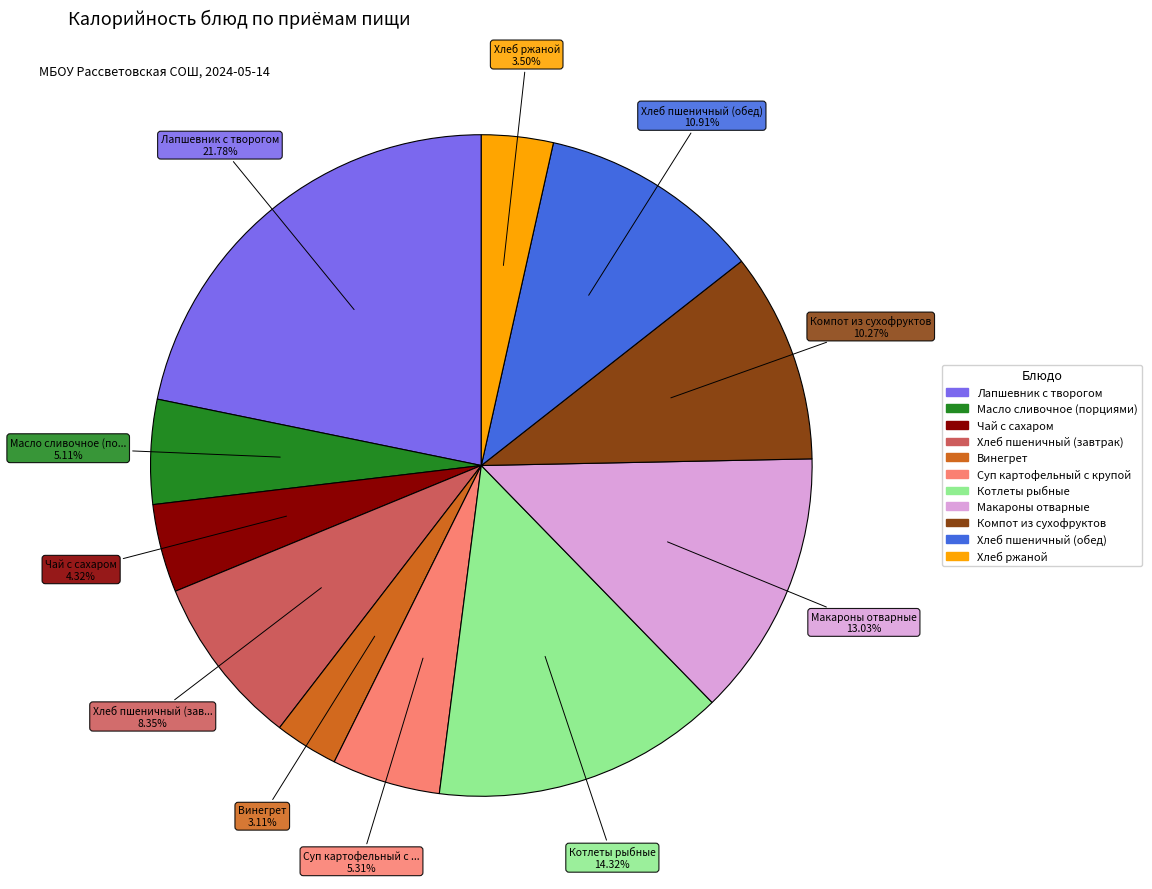

Which slice is the largest?

Лапшевник с творогом